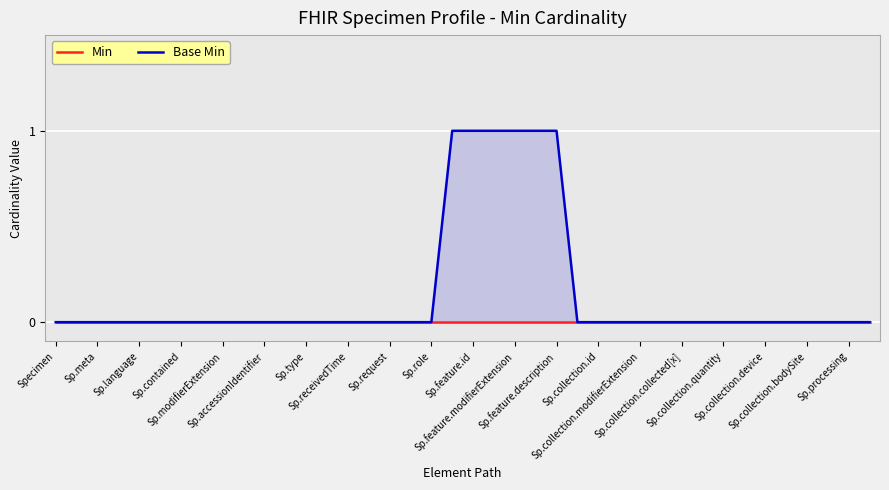

True or false: Min and Base Min cross at least once.

False